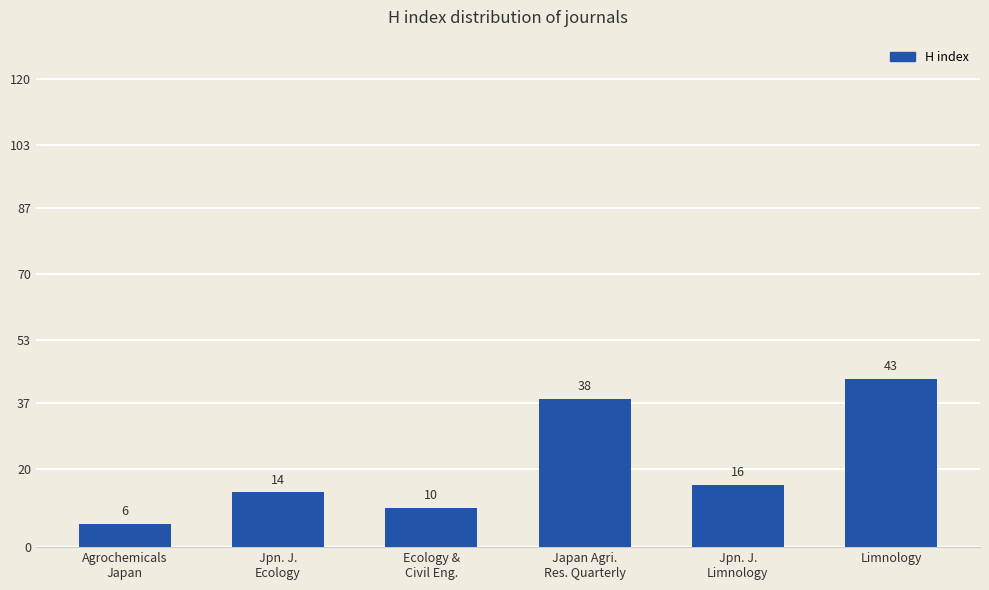

What is the smallest value displayed?

6